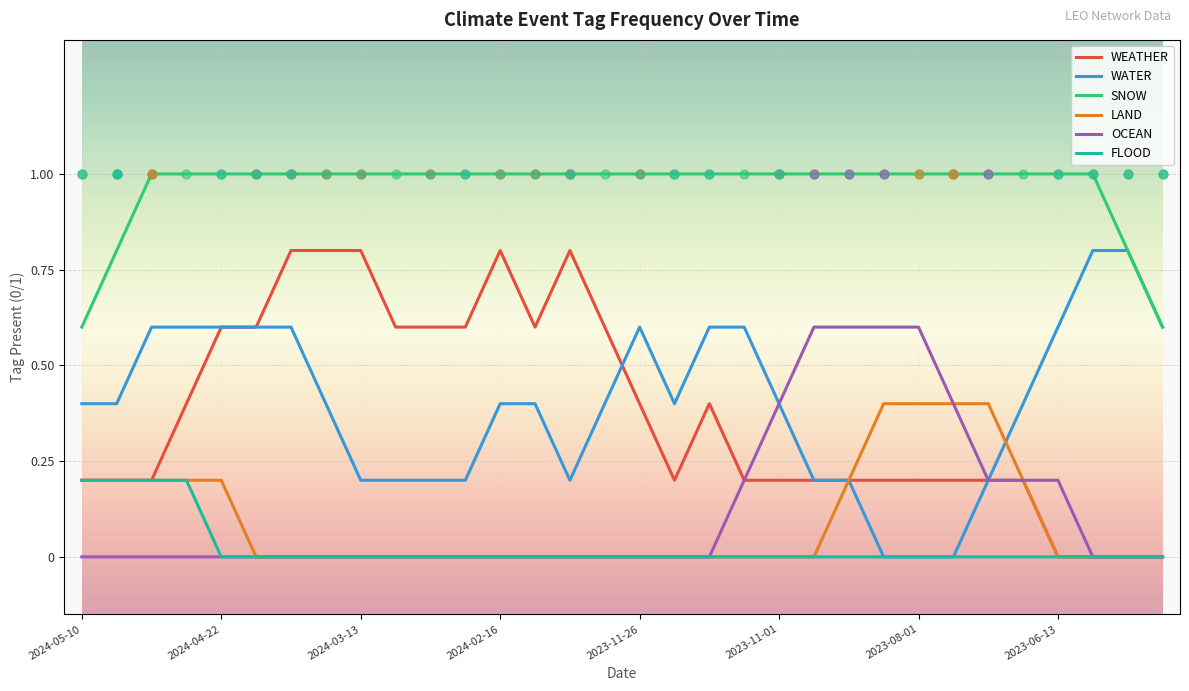

Which series has the largest Y range (max minus min)?

WEATHER